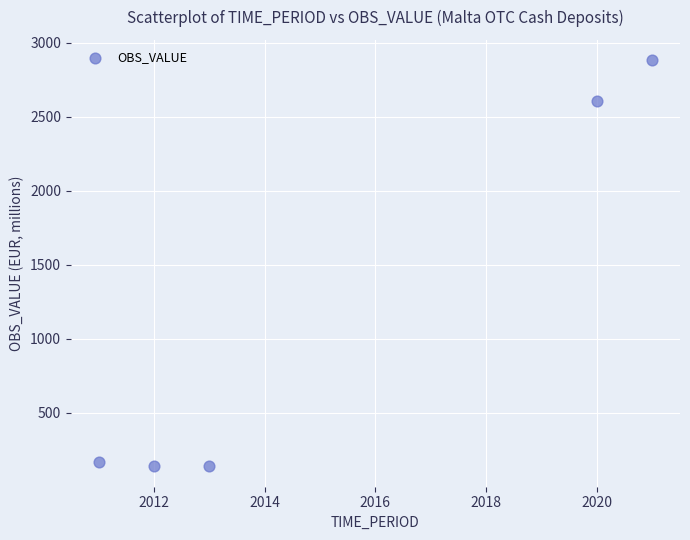

What Y value in the scatter plot is closest to 1509?

2602.3